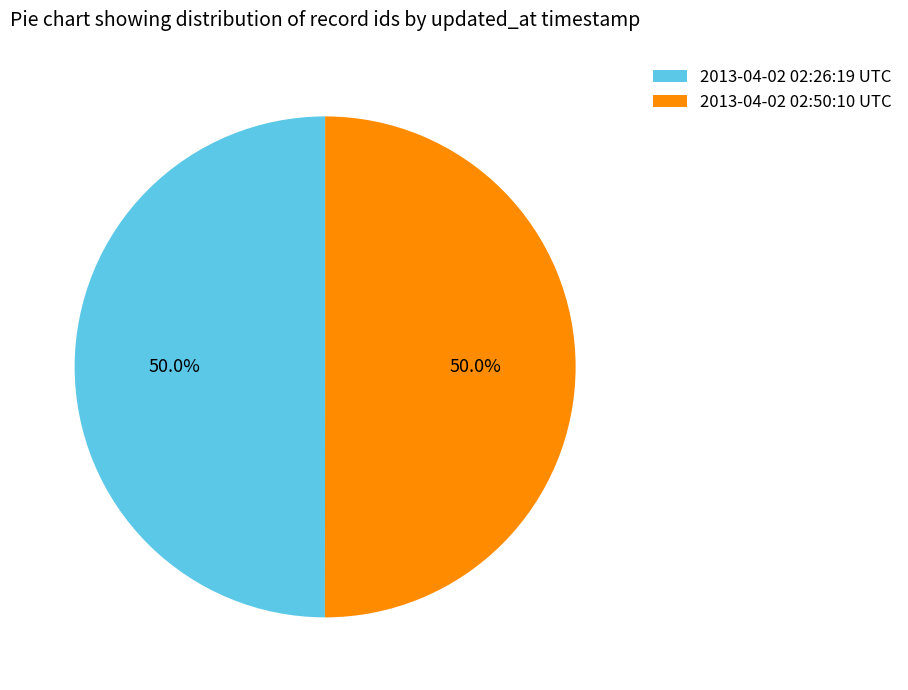

To the nearest percent, what portion does 2013-04-02 02:50:10 UTC represent?

50%